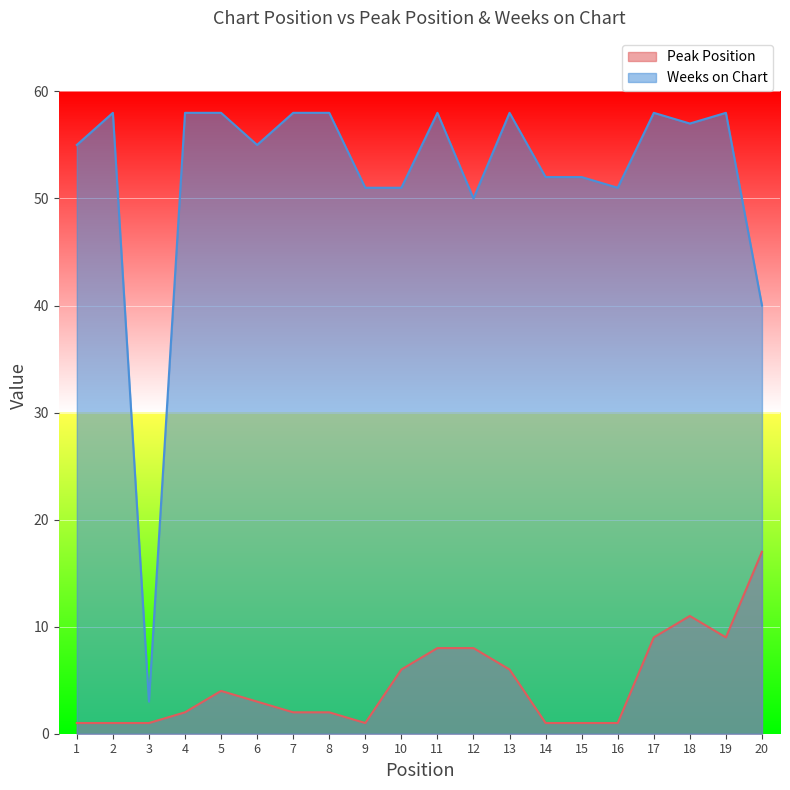

What is the spread (max minus min) of values at 19?

49